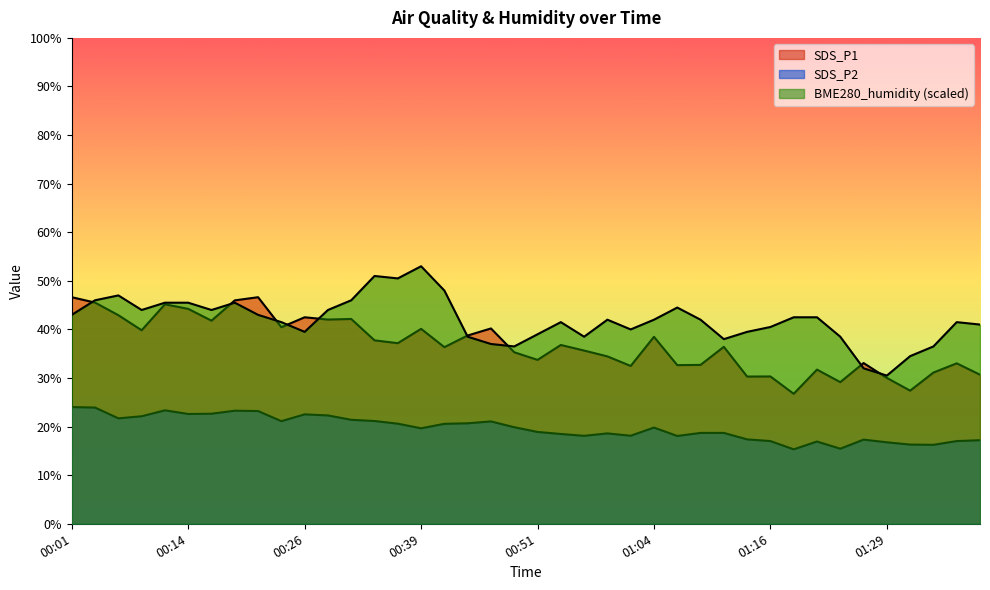

Reading left to right, extract all data points from this chart.

SDS_P1: 46.6	45.5	42.9	39.8	45.2	44.2	41.8	46.0	46.6	40.5	42.5	42.0	42.1	37.8	37.2	40.1	36.4	38.8	40.2	35.3	33.7	36.8	35.6	34.5	32.5	38.5	32.6	32.7	36.4	30.3	30.3	26.8	31.7	29.1	33.1	30.0	27.4	31.1	33.0	30.7
SDS_P2: 24.0	23.9	21.7	22.1	23.4	22.6	22.6	23.3	23.2	21.1	22.5	22.3	21.4	21.1	20.6	19.6	20.6	20.7	21.1	19.9	18.9	18.5	18.1	18.6	18.1	19.8	18.1	18.7	18.7	17.4	17.0	15.3	16.9	15.4	17.3	16.8	16.3	16.2	17.0	17.2
BME280_humidity: 43.0	46.0	47.0	44.0	45.5	45.5	44.0	45.5	43.0	41.5	39.5	44.0	46.0	51.0	50.5	53.0	48.0	38.5	37.0	36.5	39.0	41.5	38.5	42.0	40.0	42.0	44.5	42.0	38.0	39.5	40.5	42.5	42.5	38.5	32.0	30.5	34.5	36.5	41.5	41.0